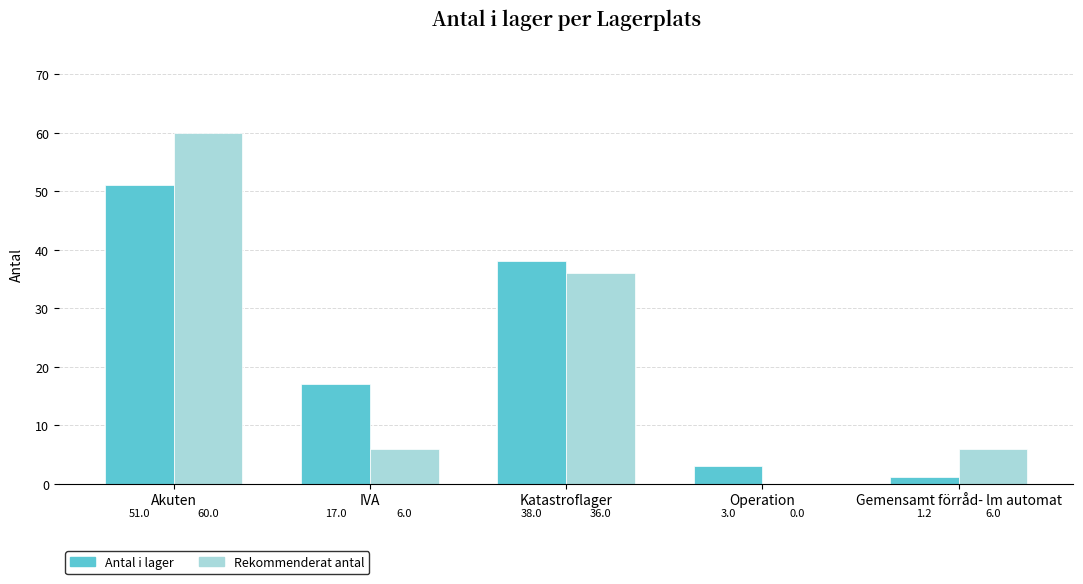

Between Akuten and IVA, which series saw the biggest shift?

Rekommenderat antal